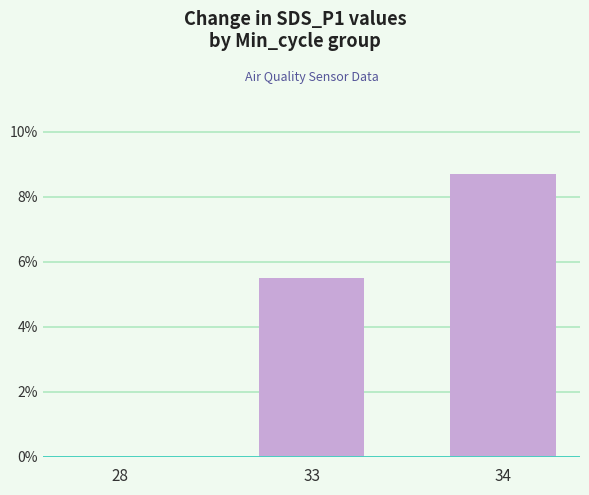

What is the change in value from 28 to 33?

+5.5